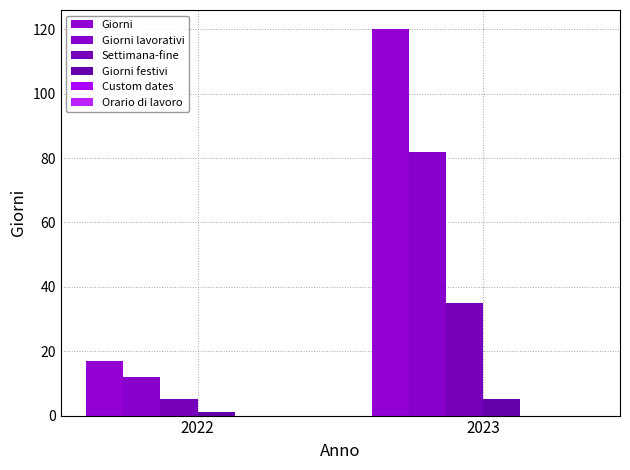

Is the value of Settimana-fine at 2022 greater than the value of Giorni festivi at 2022?

Yes